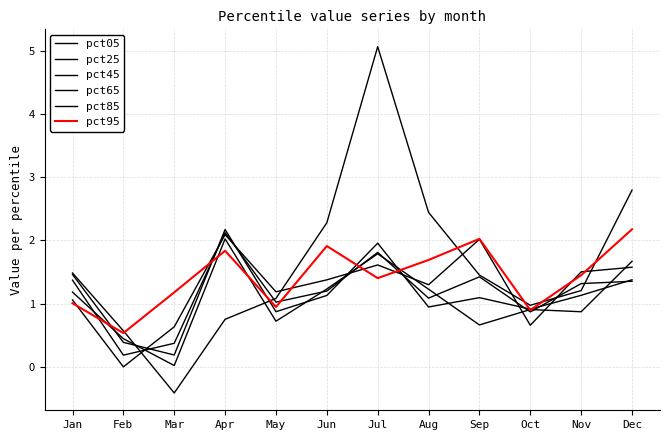

Is the value of pct65 at Jun greater than the value of pct25 at Dec?

No